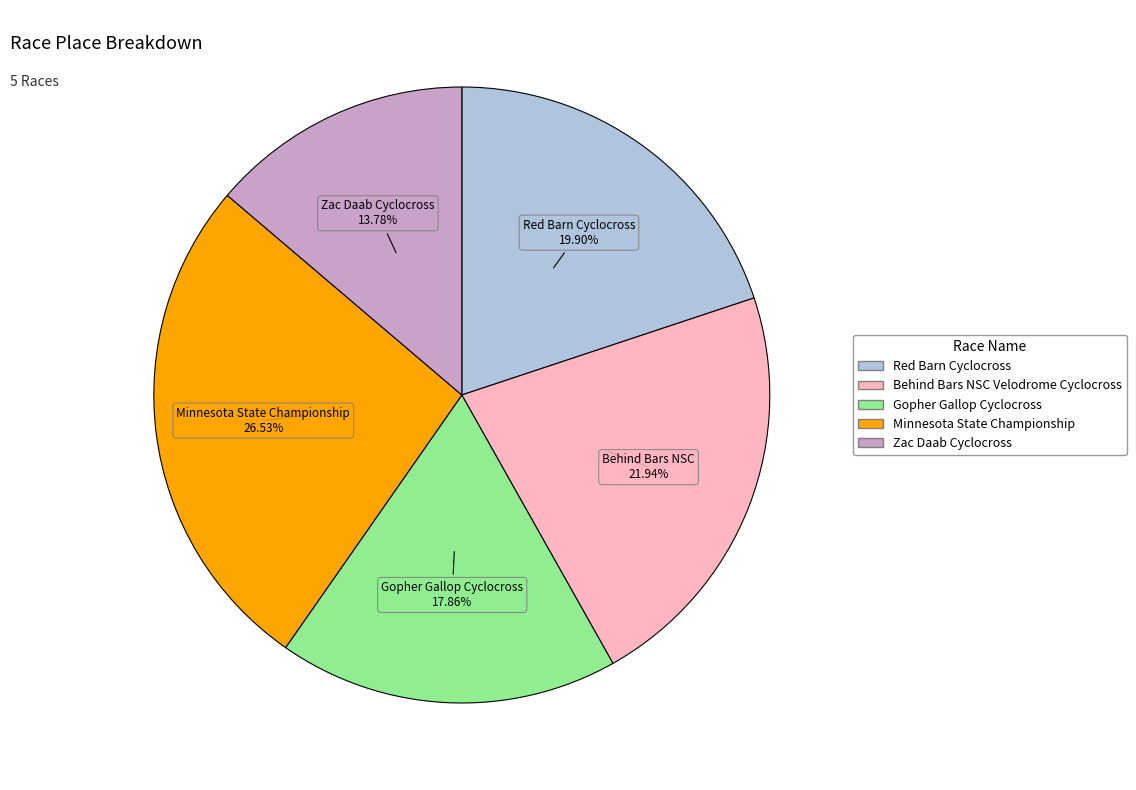

Is it true that Gopher Gallop Cyclocross is 28% of the pie?

False